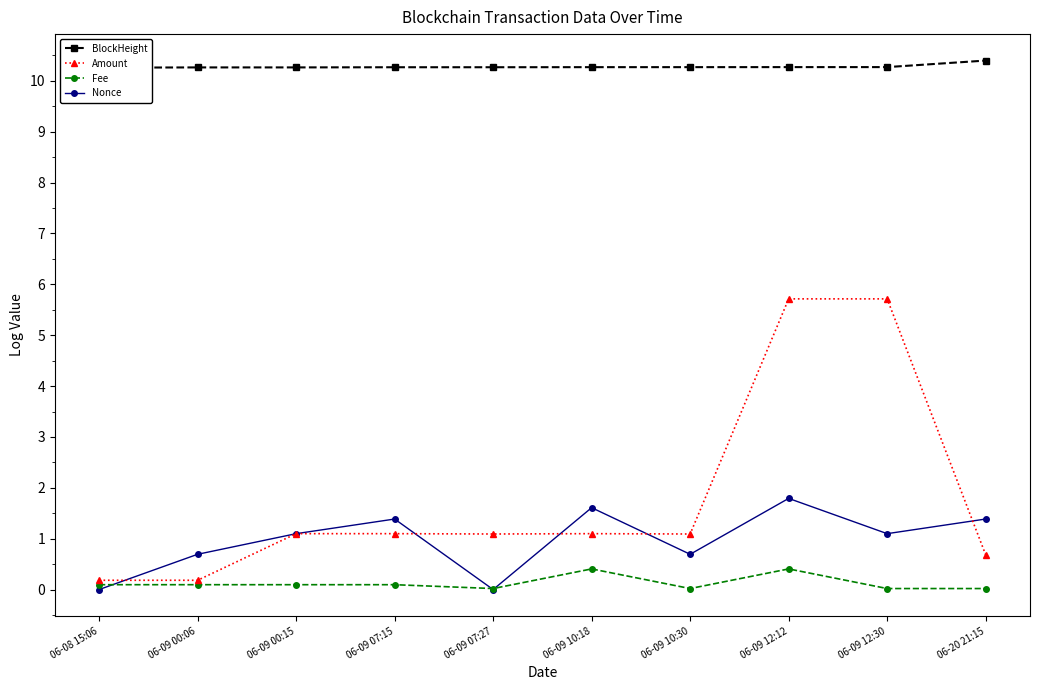

What are all the series names shown in the legend?

BlockHeight, Amount, Fee, Nonce